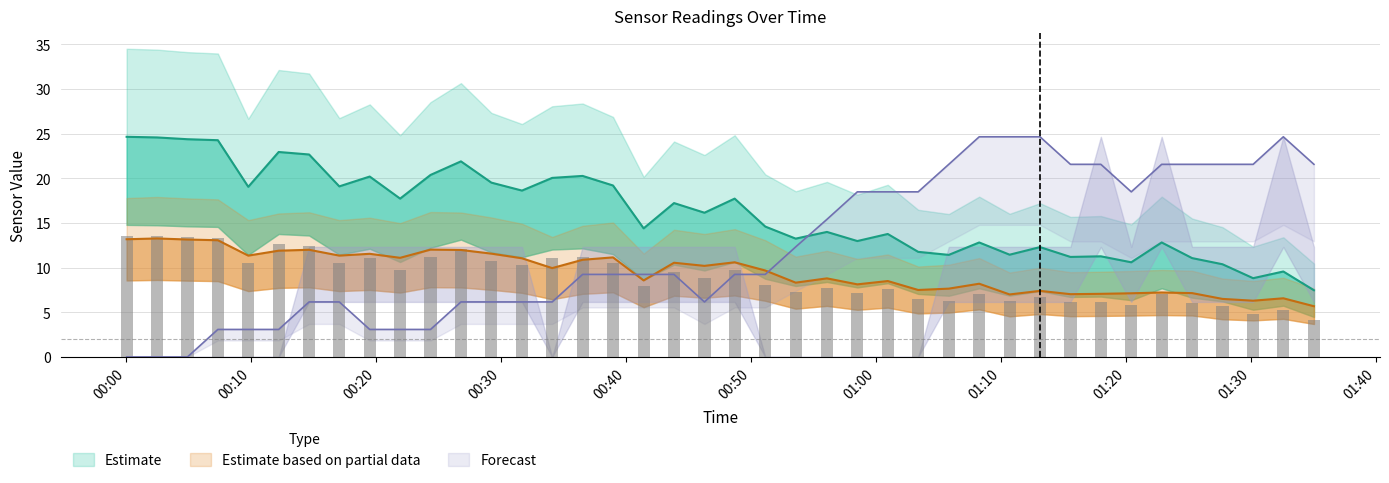

Is it true that SDS_P1 equals 19.2 at 2024/02/04 00:38:58?

True